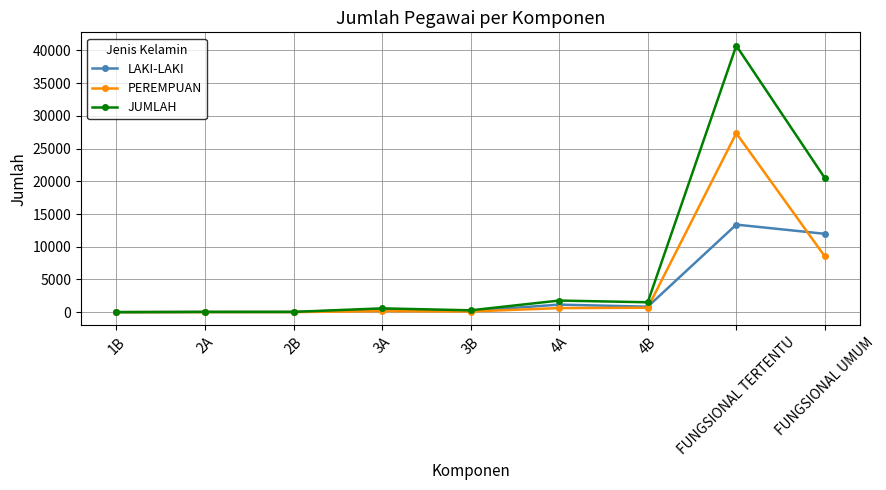

Is the value of JUMLAH at 3A greater than the value of LAKI-LAKI at 1B?

Yes